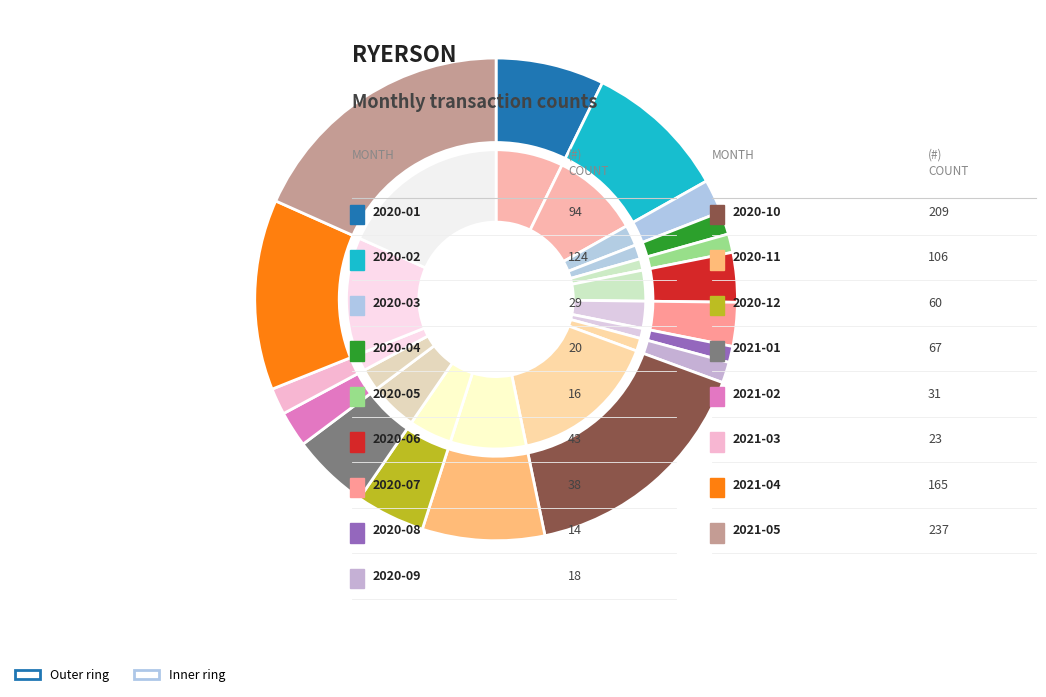

What is the ratio of the value at 2021-03 to the value at 2021-04?

0.1